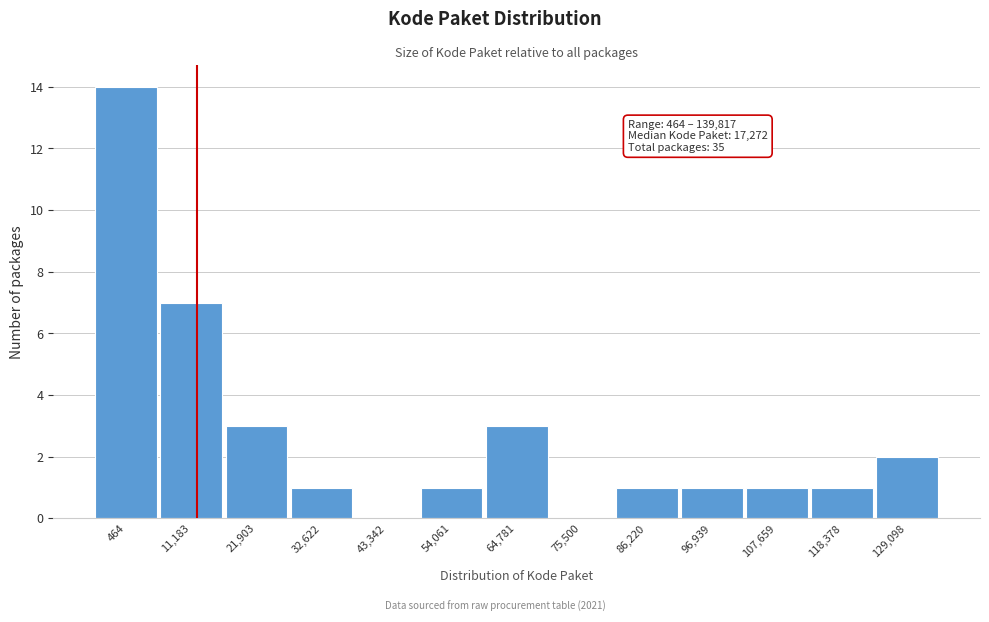

Reading right to left, transcribe all the data shown in this chart.

129,098=2	118,378=1	107,659=1	96,939=1	86,220=1	75,500=0	64,781=3	54,061=1	43,342=0	32,622=1	21,903=3	11,183=7	464=14